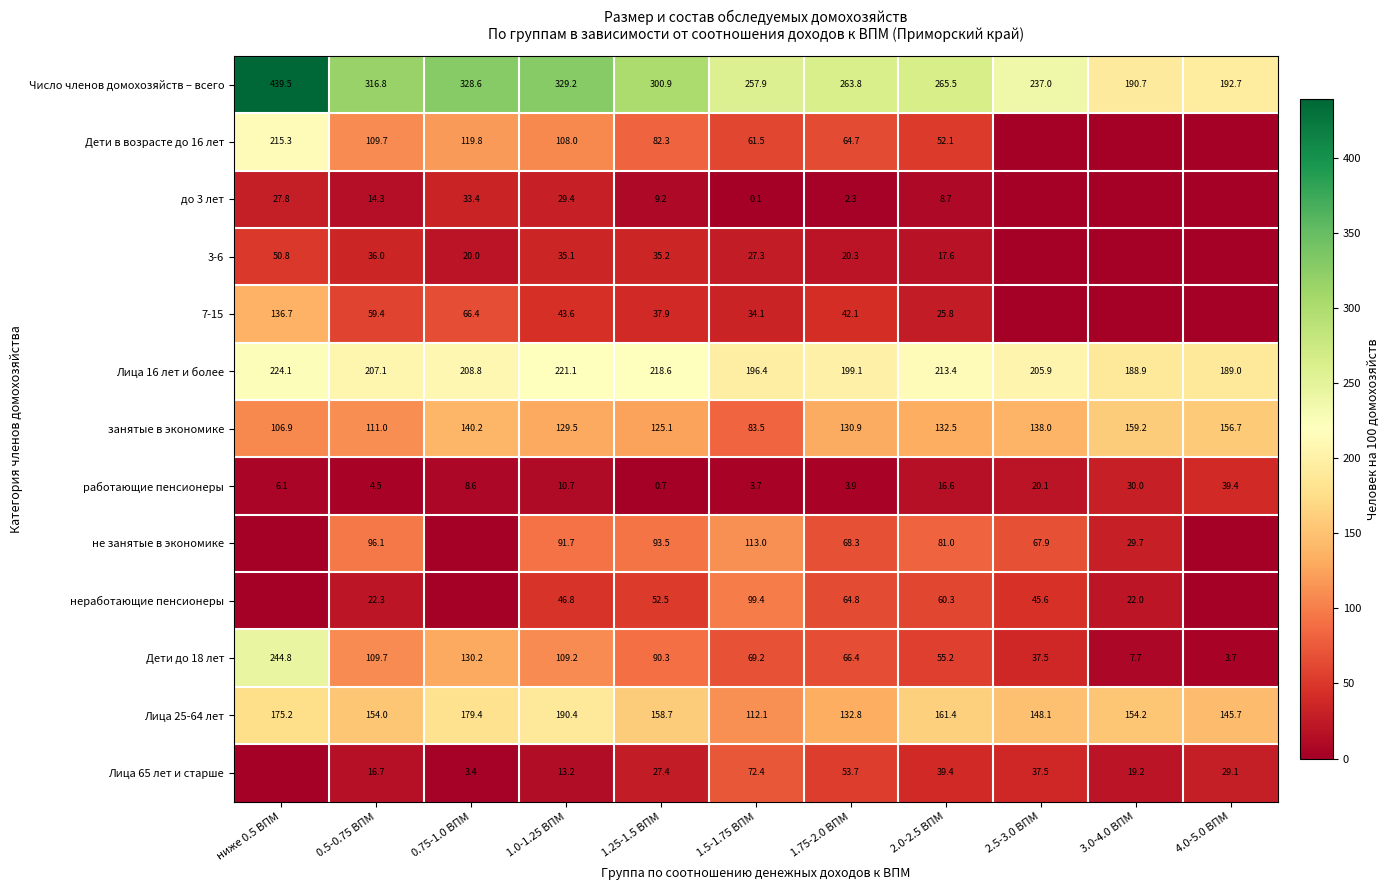

At how many categories does at least one series exceed 126?

11